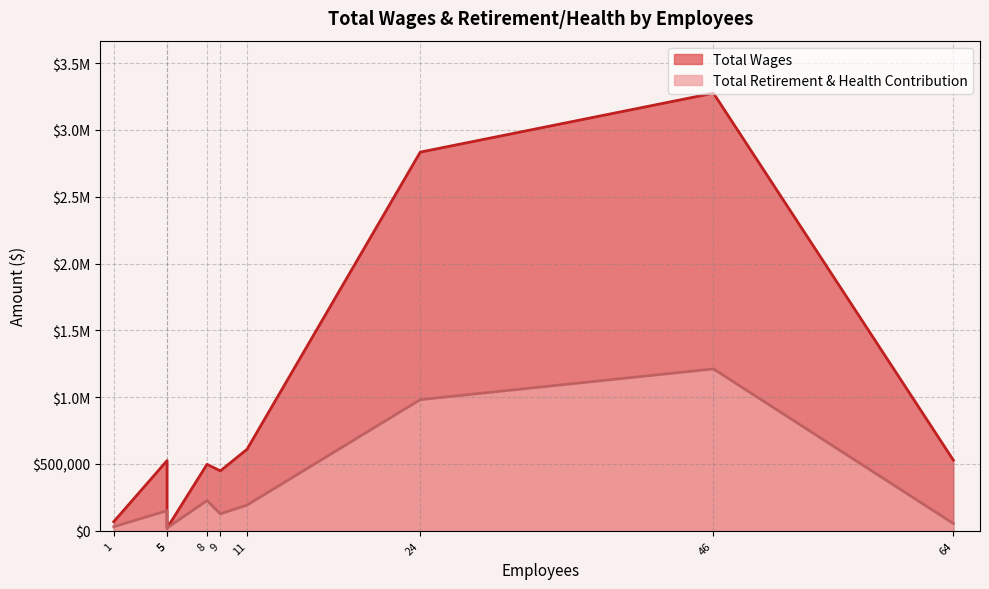

At how many categories does at least one series exceed 2391691?

2